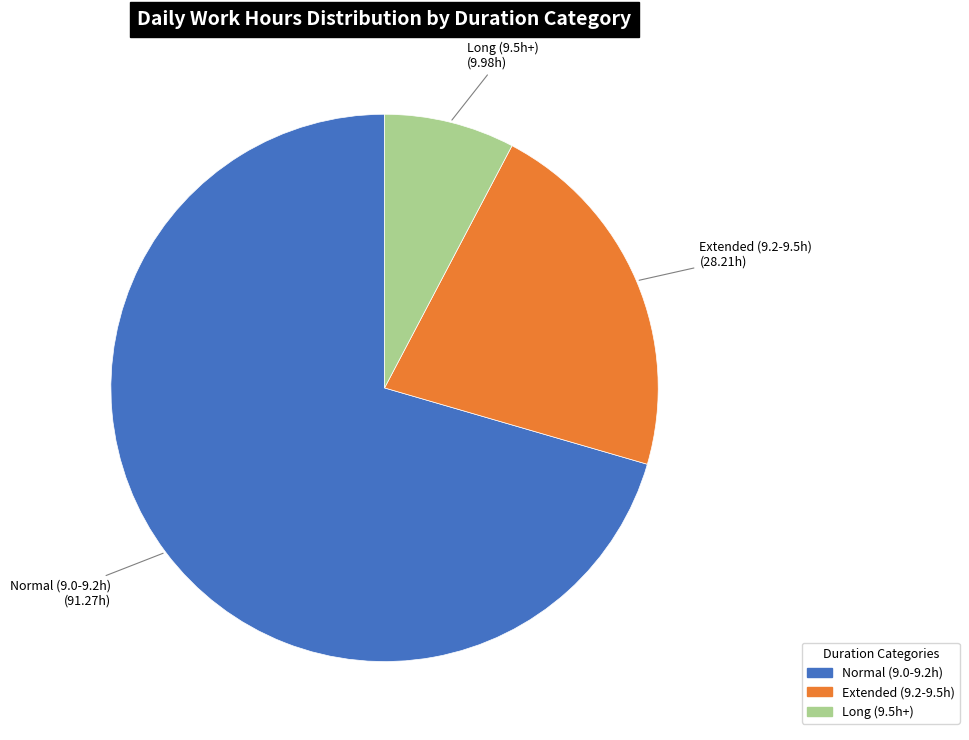

Does any single category account for the majority?

Yes